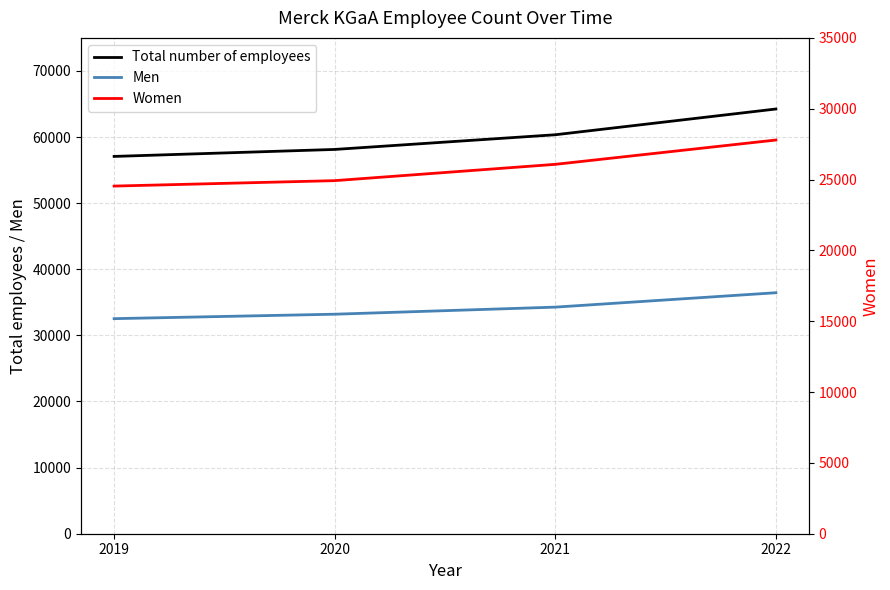

Between 2021 and 2022, which series saw the biggest shift?

Total number of employees